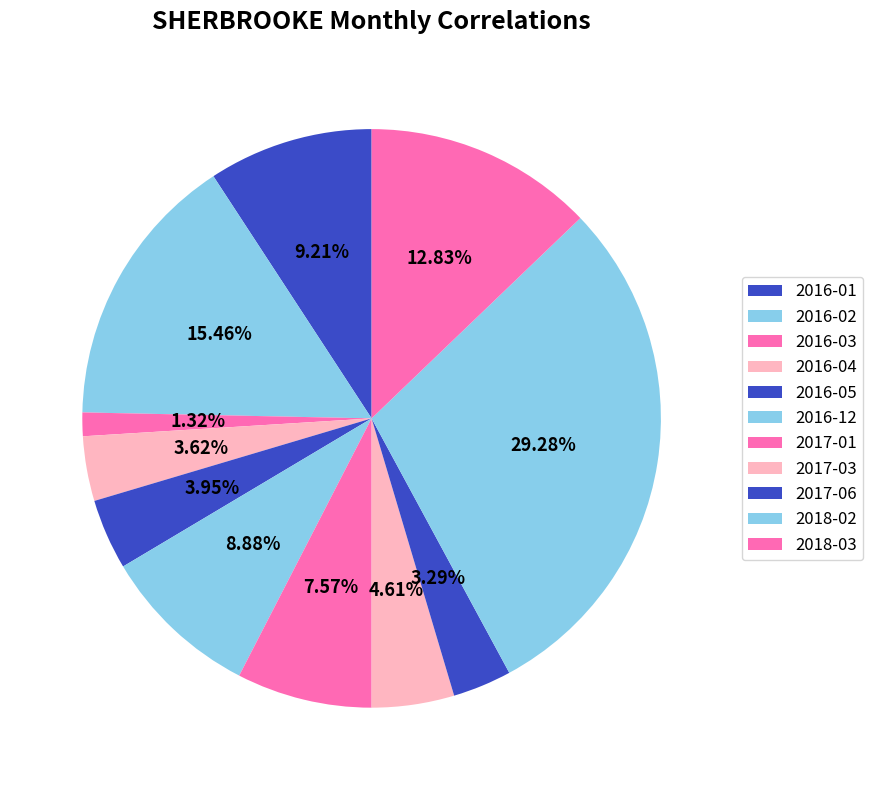

Is 2016-05 the majority of the pie?

No